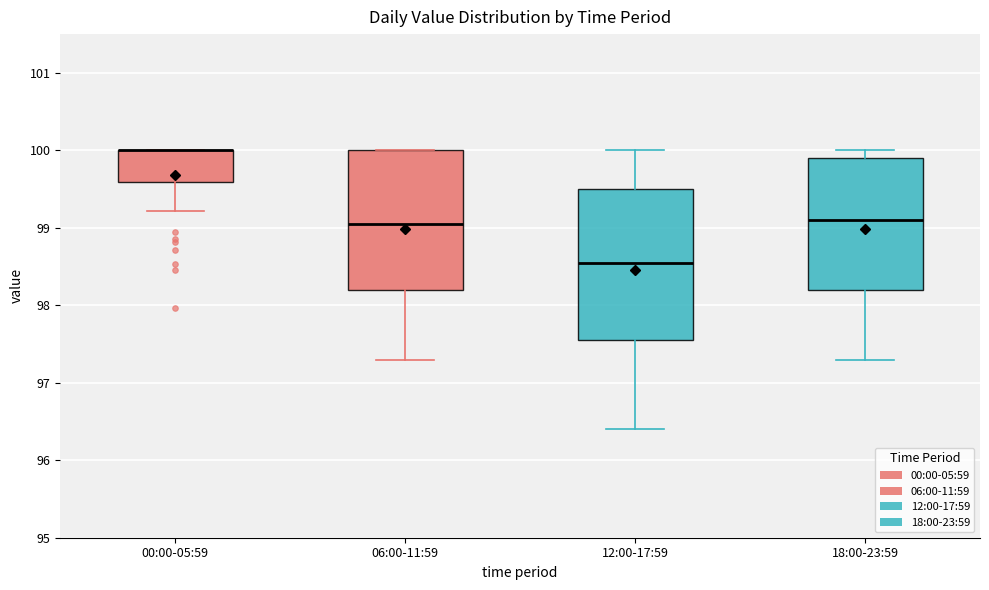

Reading left to right, transcribe this box plot: for each box, give where its median line is, the range the box spans, and where its two whiskers end, as read against the y-axis. The values are not printed on the chart, so give them approximately, as read against the axis.

00:00-05:59: median 100.0 (drawn on the box's upper edge), box 99.6 to 100.0, whiskers 99.2 to 100.0
06:00-11:59: median 99.1, box 98.2 to 100.0, whiskers 97.3 to 100.0
12:00-17:59: median 98.6, box 97.6 to 99.5, whiskers 96.4 to 100.0
18:00-23:59: median 99.1, box 98.2 to 99.9, whiskers 97.3 to 100.0